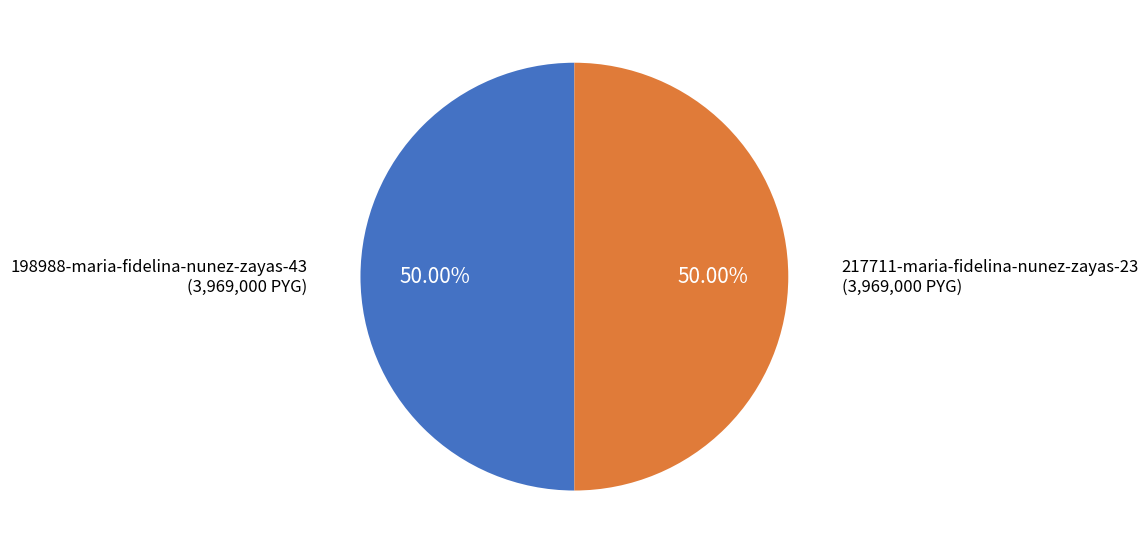

To the nearest percent, what is the average slice percentage?

50%